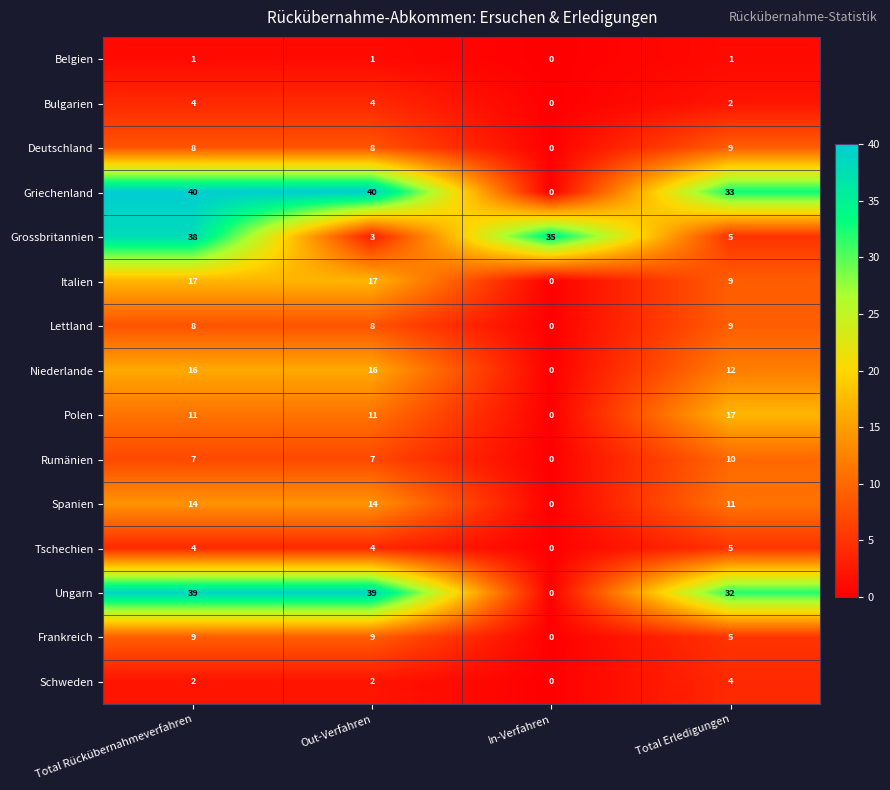

What value does the Griechenland series have at Out-Verfahren, to the nearest 5?

40